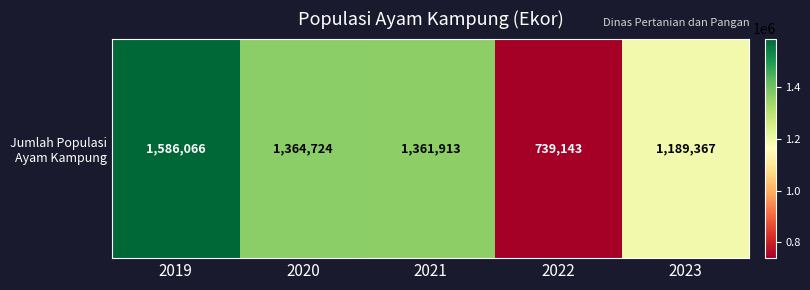

Is it true that the value at 2020 is 1364724?

True